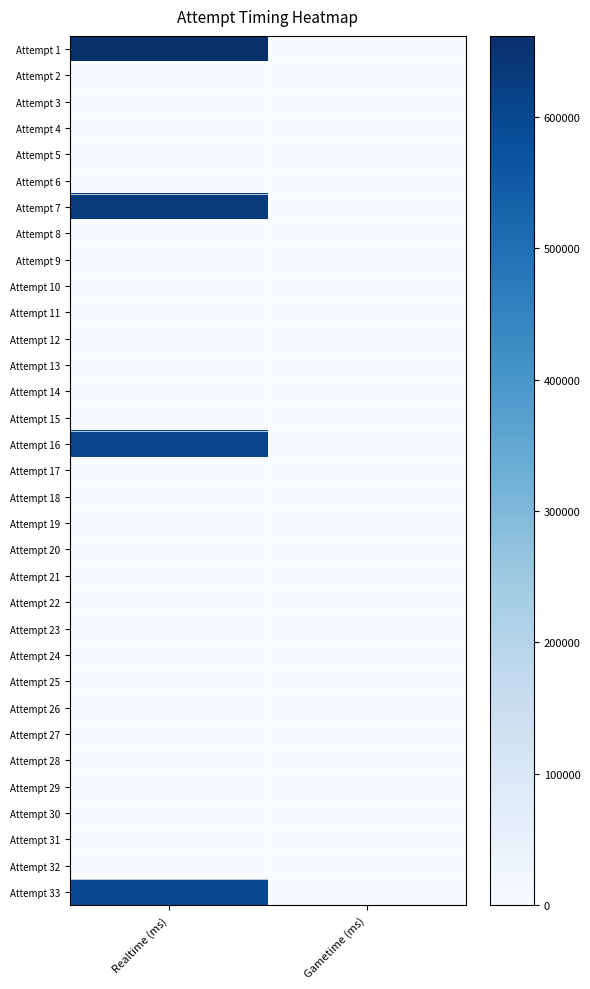

Count the number of data series in this chart.

33